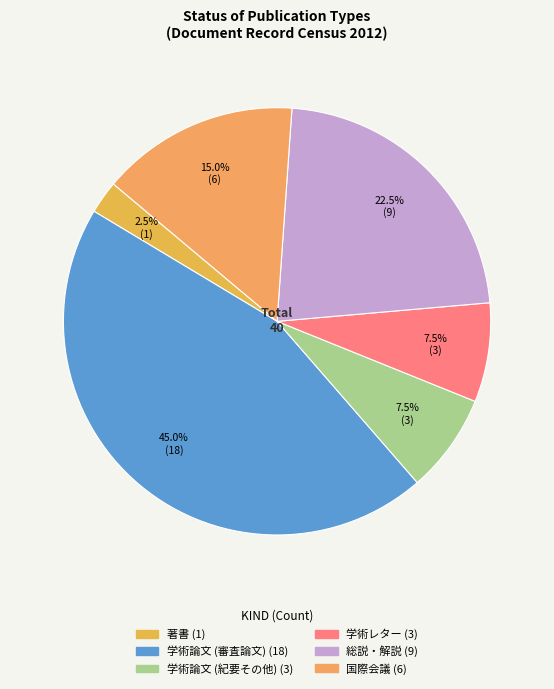

What is the smallest slice in the pie chart?

著書